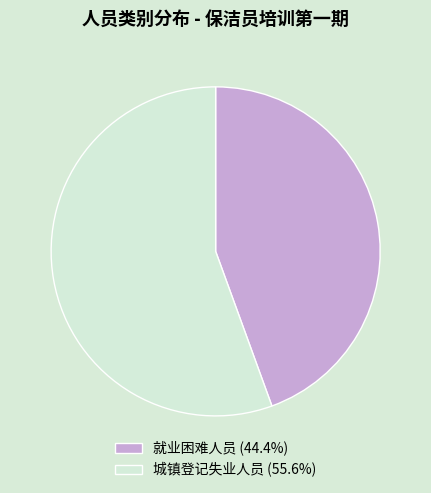

How many slices are in this pie chart?

2